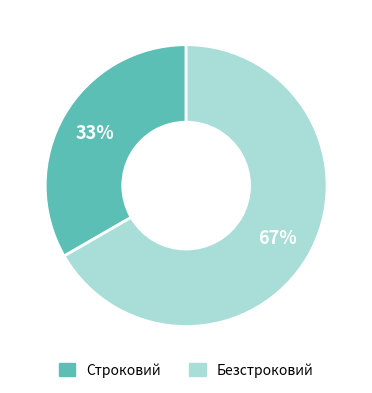

Between Строковий and Безстроковий, which is larger?

Безстроковий